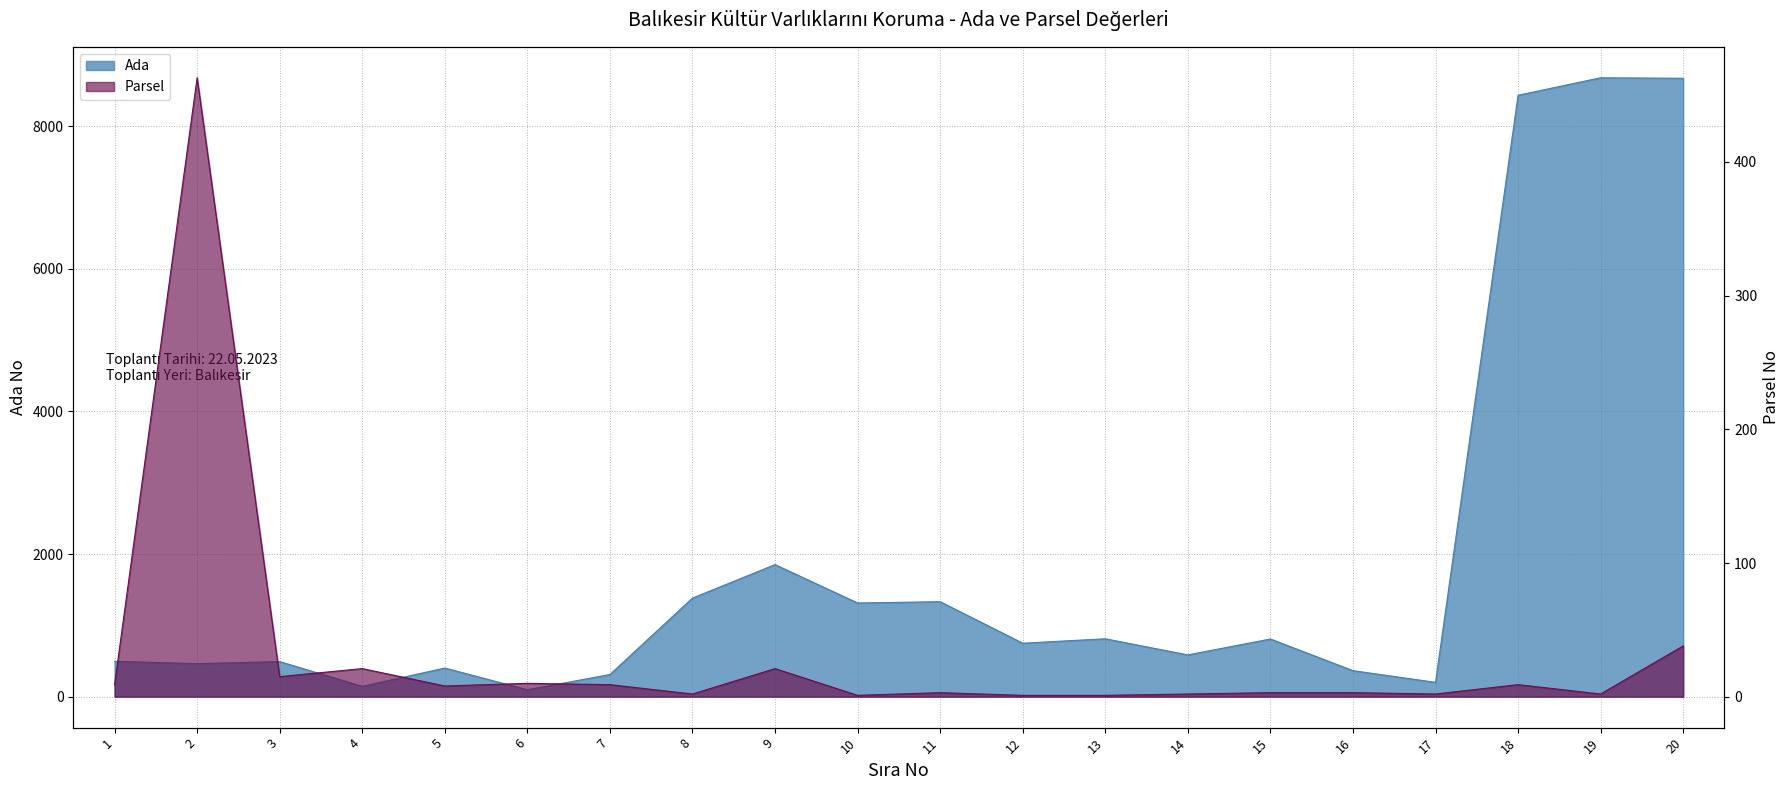

What is the highest value of the Ada series?

8679